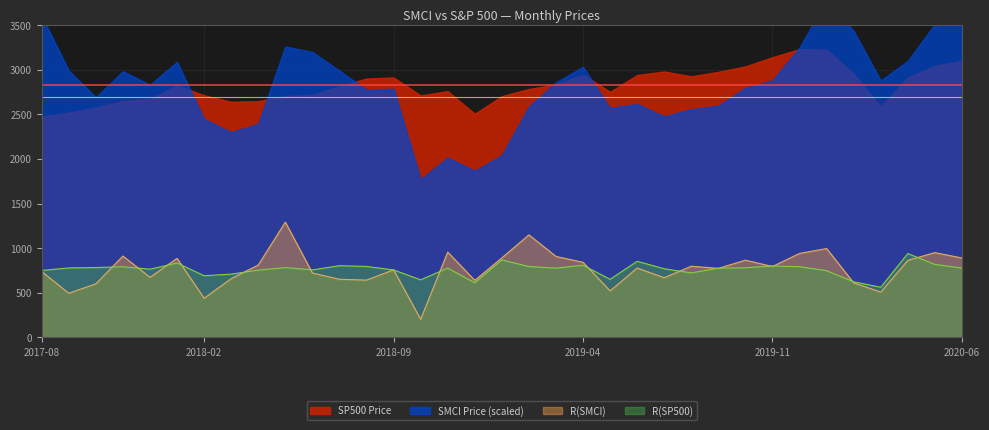

Is it true that R_SMCI equals 203.4 at 2018-10?

True